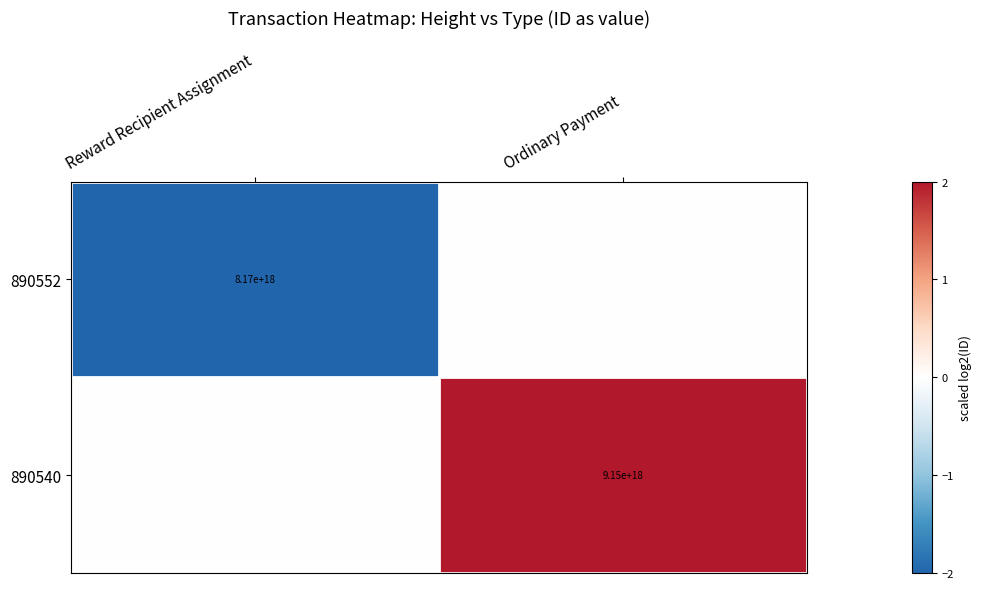

Is it true that 890552 equals 2886504591405046272 at Reward Recipient Assignment?

False